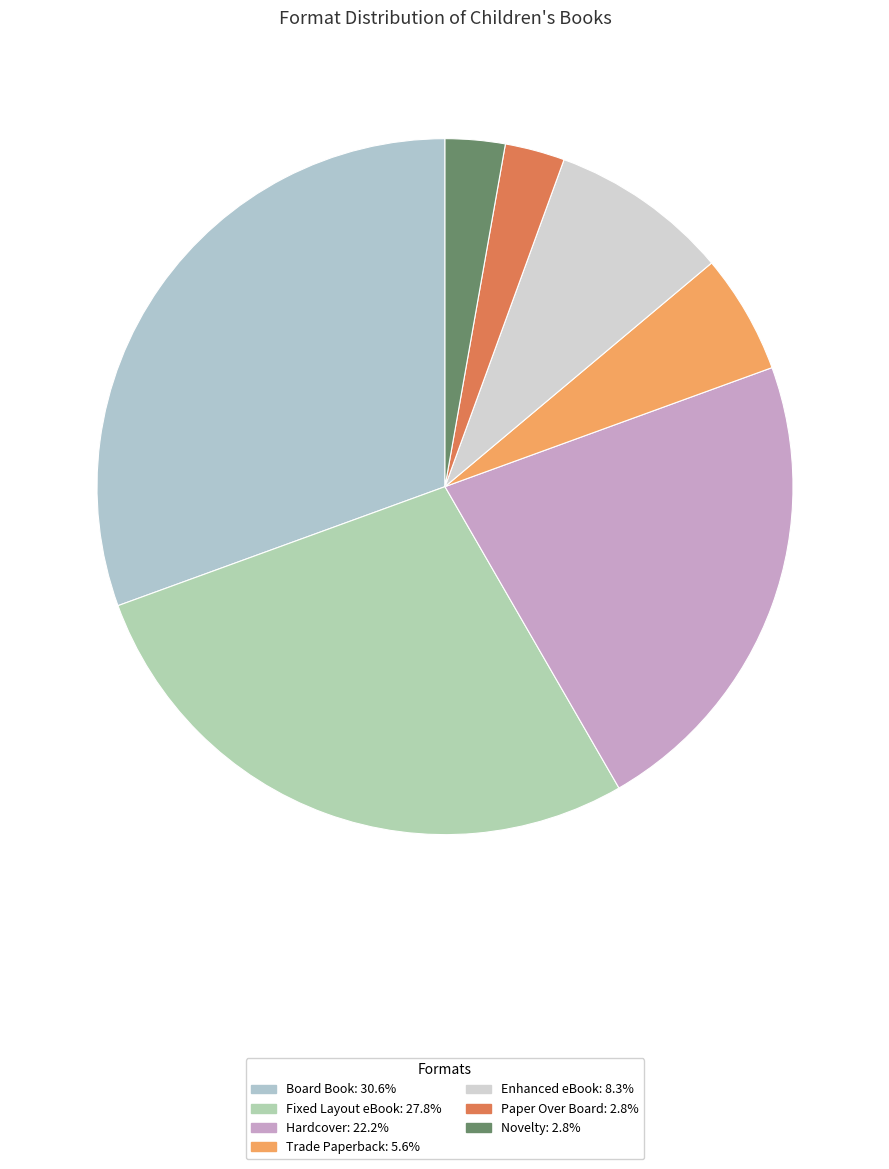

How many segments does this pie chart have?

7